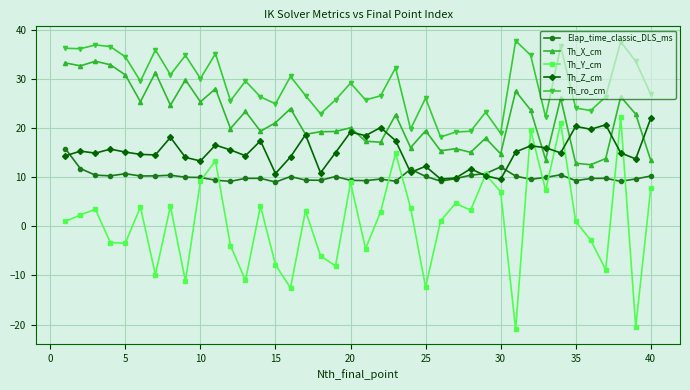

Which series has the widest spread of values?

Th_Y_cm